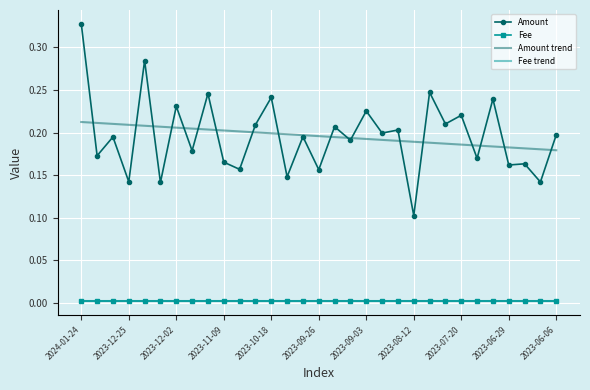

What is the greatest value displayed?

0.3